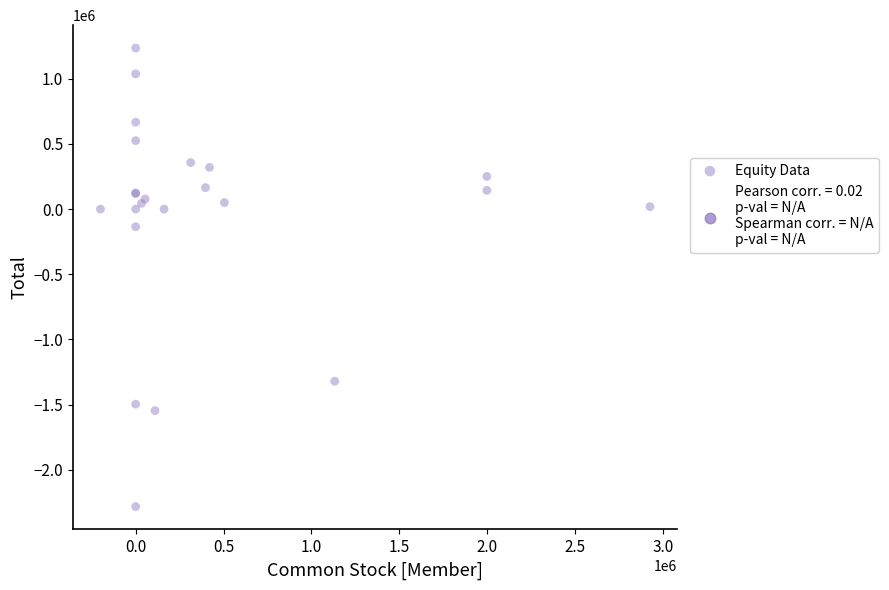

What Y value in the scatter plot is closest to -523296?

-134914